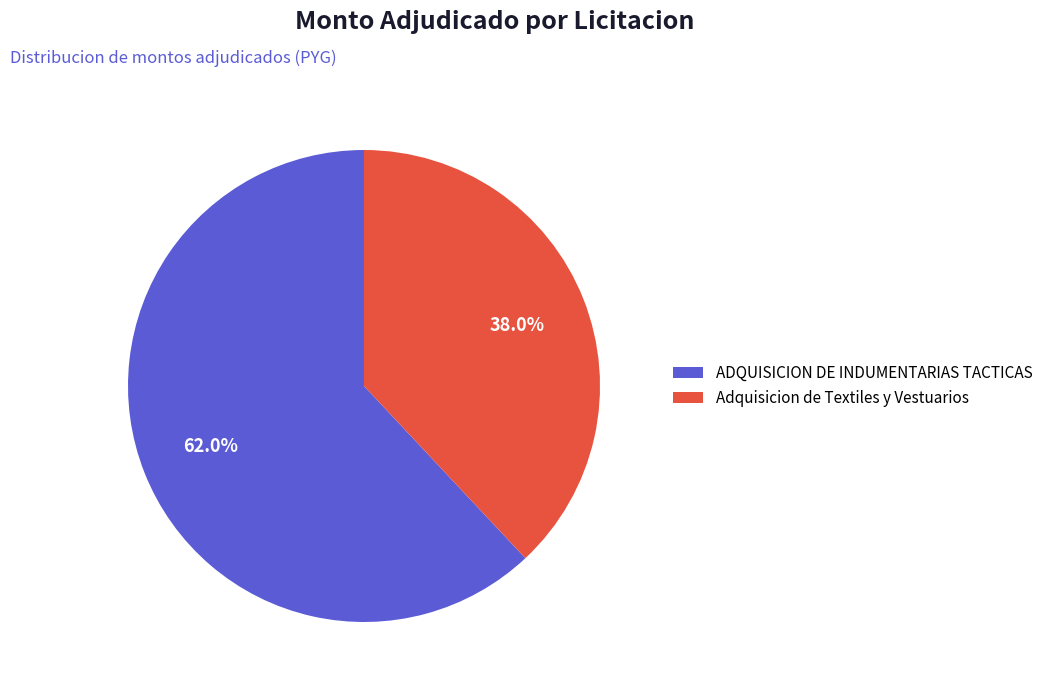

To the nearest percent, what is the average slice percentage?

50%